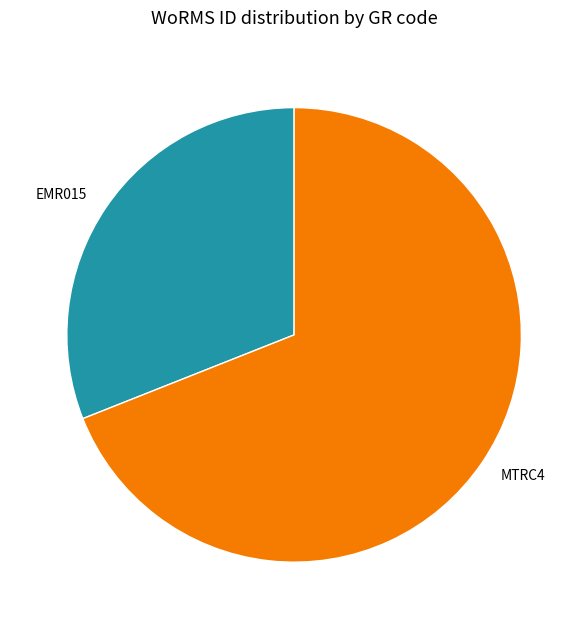

Which has a higher value, MTRC4 or EMR015?

MTRC4